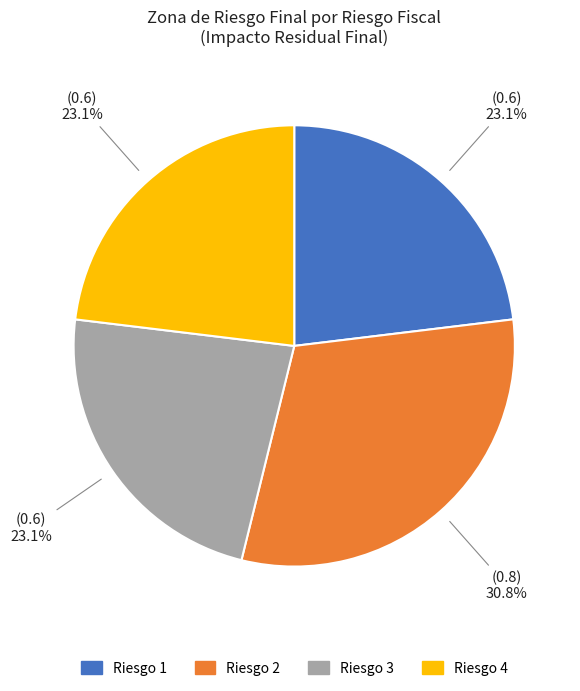

Does any single category account for the majority?

No